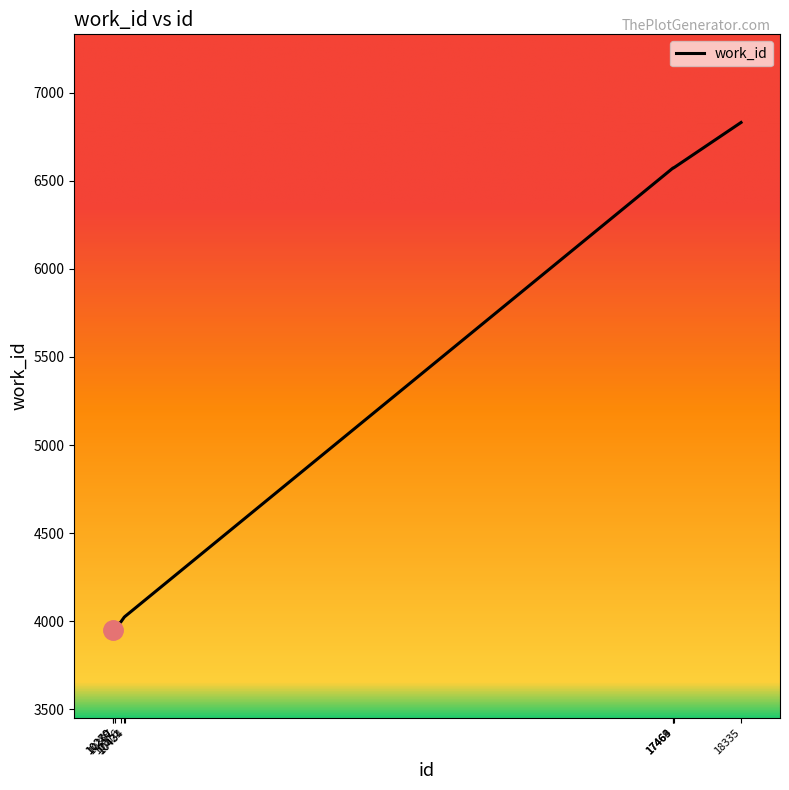

What is the sum of all values?

50471